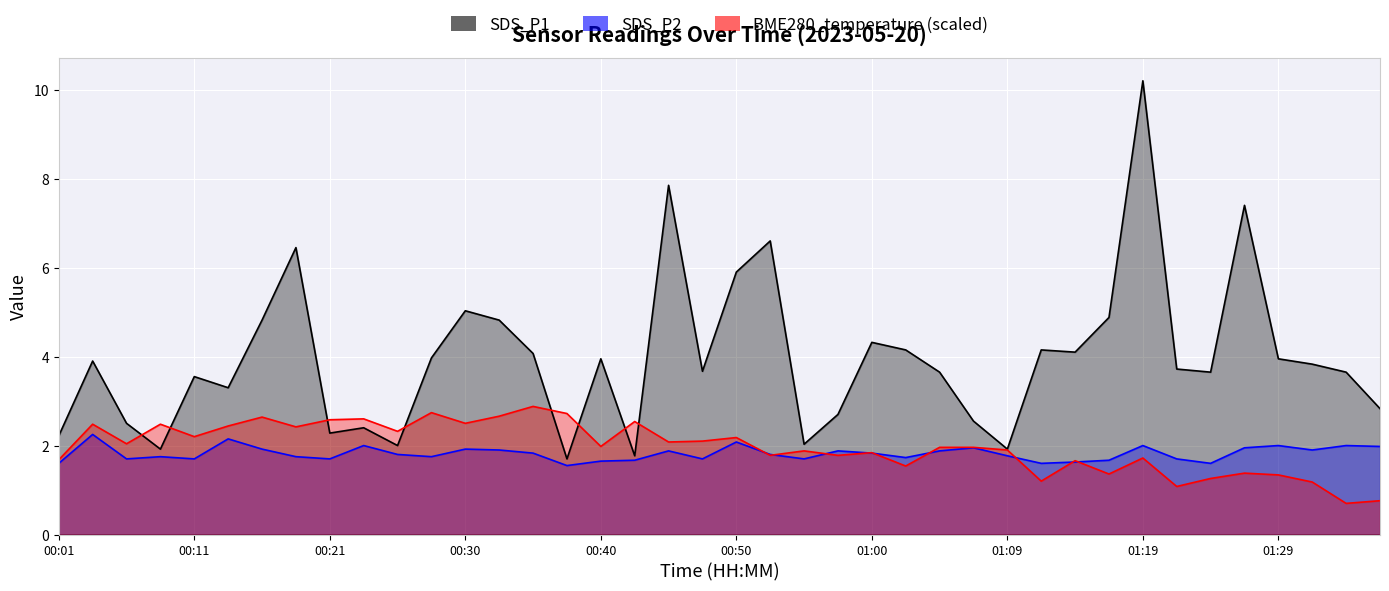

What position from the left is 00:16?

7